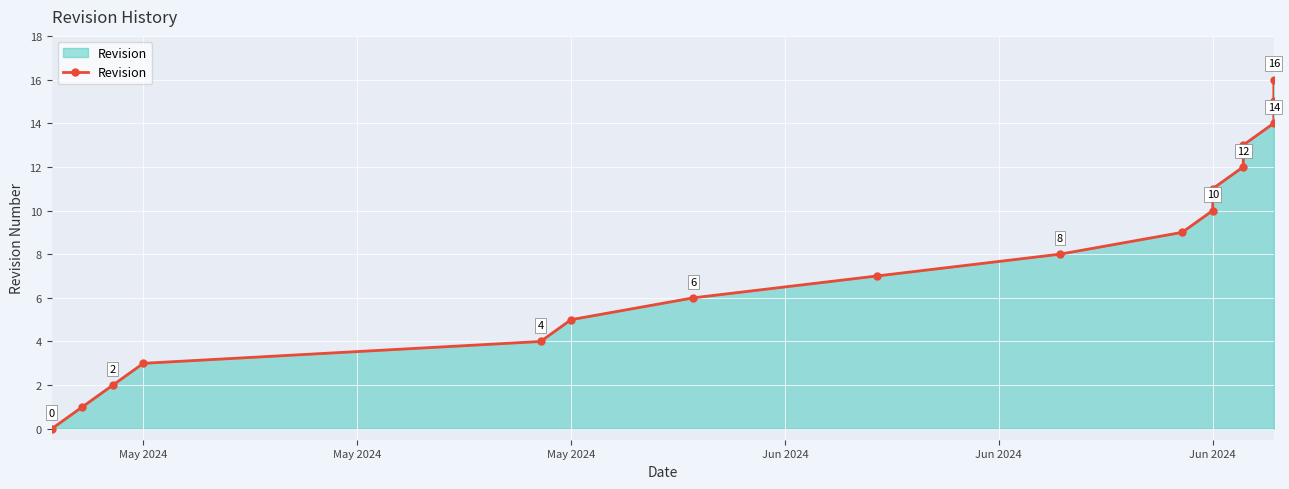

What value does the data have at Jun 2024, to the nearest 10?

10